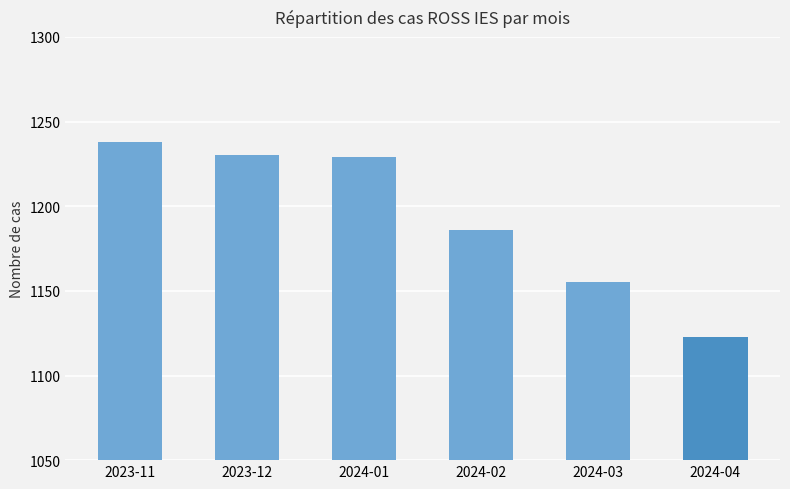

Where is the data nearest to the value 1180?

2024-02